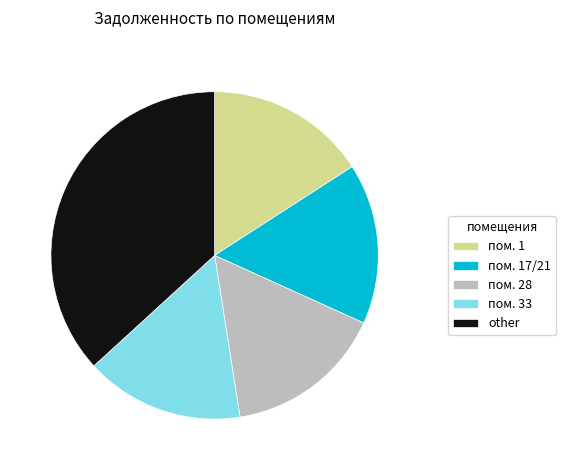

True or false: пом. 33 accounts for 16% of the total.

True